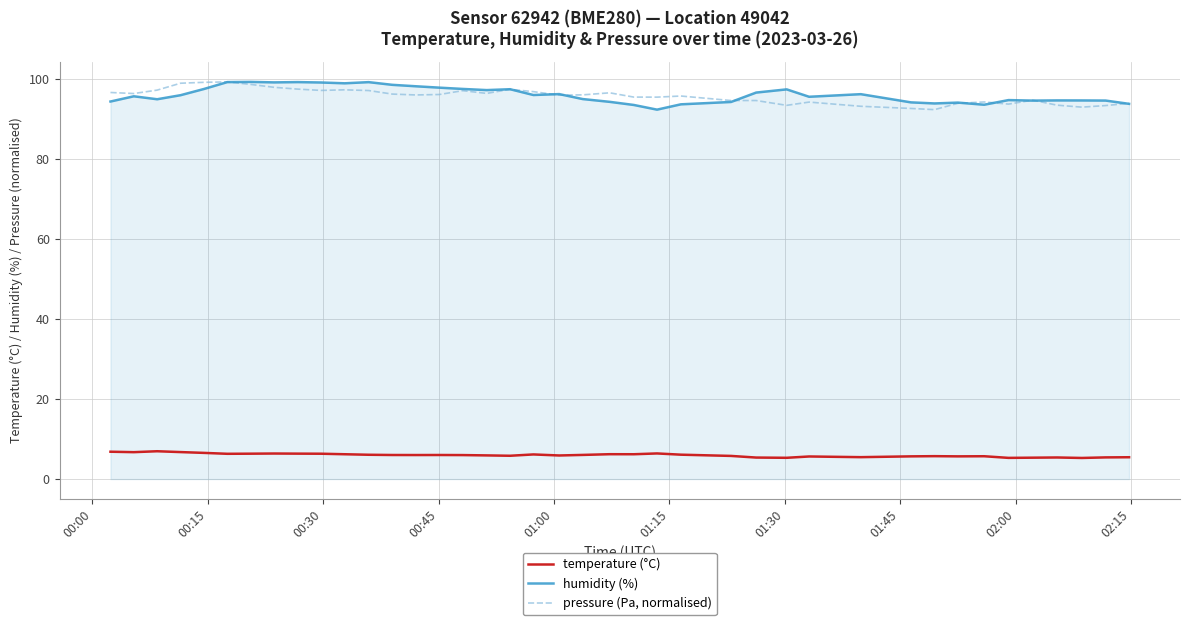

True or false: temperature (°C) and humidity (%) cross at least once.

False